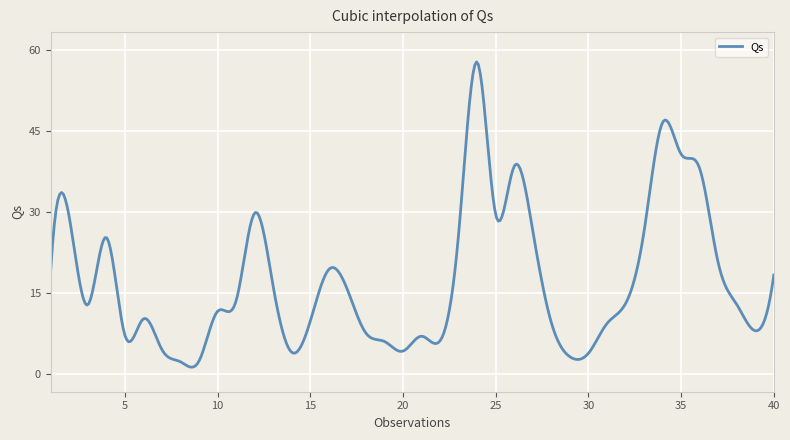

What is the difference between the maximum and minimum values?

56.7